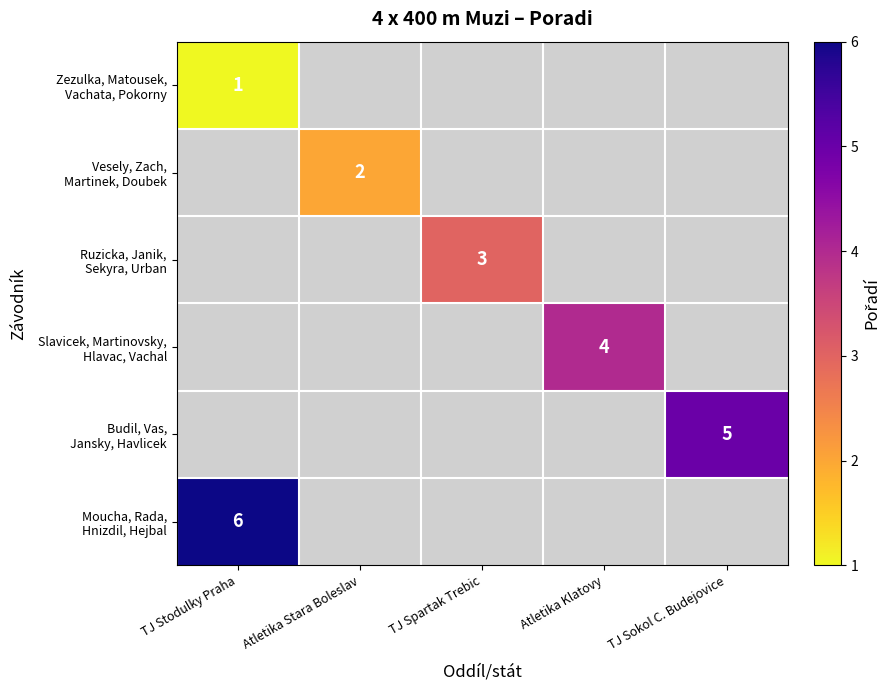

What is the minimum value shown in the chart?

1.0